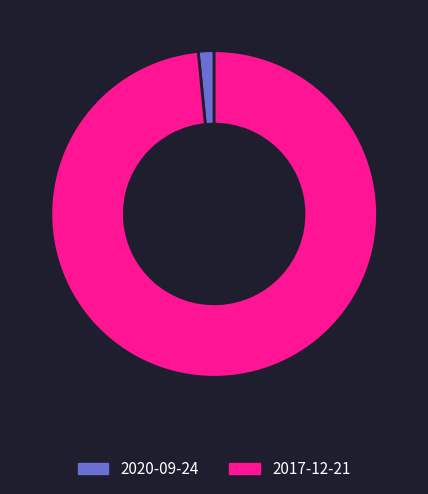

Is the sum of 2020-09-24 and 2017-12-21 greater than half?

Yes